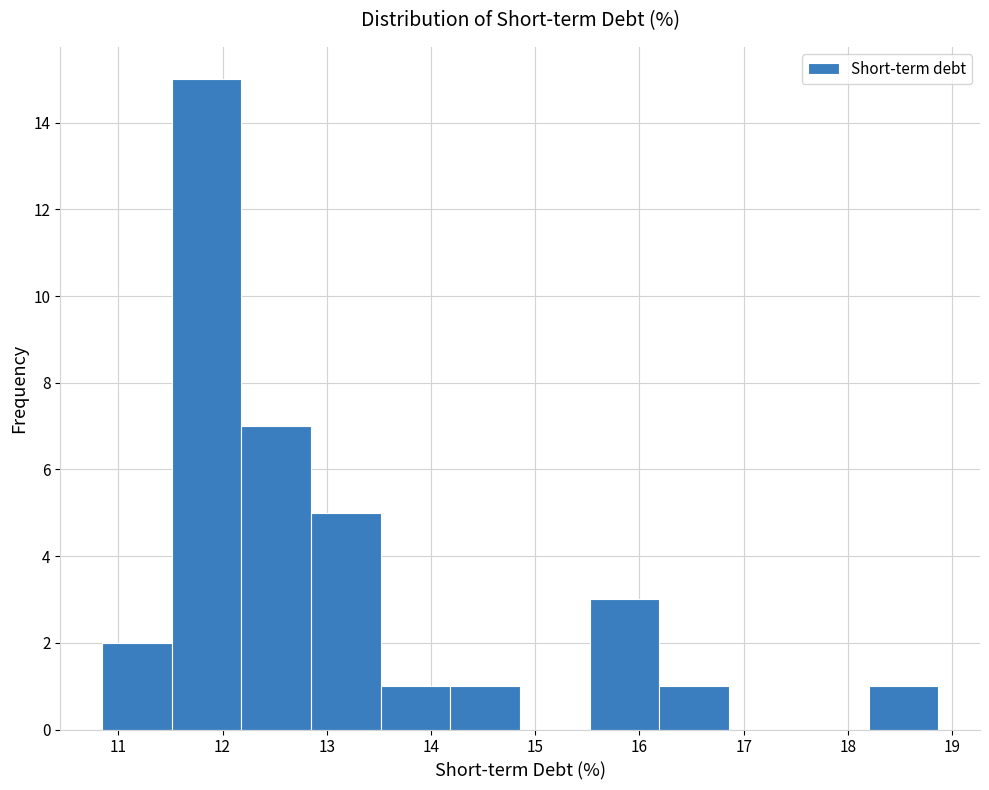

Reading left to right, transcribe this chart: for each bar, give the range it covers on the x-axis and its height. Neither the bar edges nor the heights are printed on the chart, so give them approximately, as read against the axes.

10.8 to 11.5: 2
11.5 to 12.2: 15
12.2 to 12.8: 7
12.8 to 13.5: 5
13.5 to 14.2: 1
14.2 to 14.9: 1
14.9 to 15.5: 0
15.5 to 16.2: 3
16.2 to 16.9: 1
16.9 to 17.5: 0
17.5 to 18.2: 0
18.2 to 18.9: 1